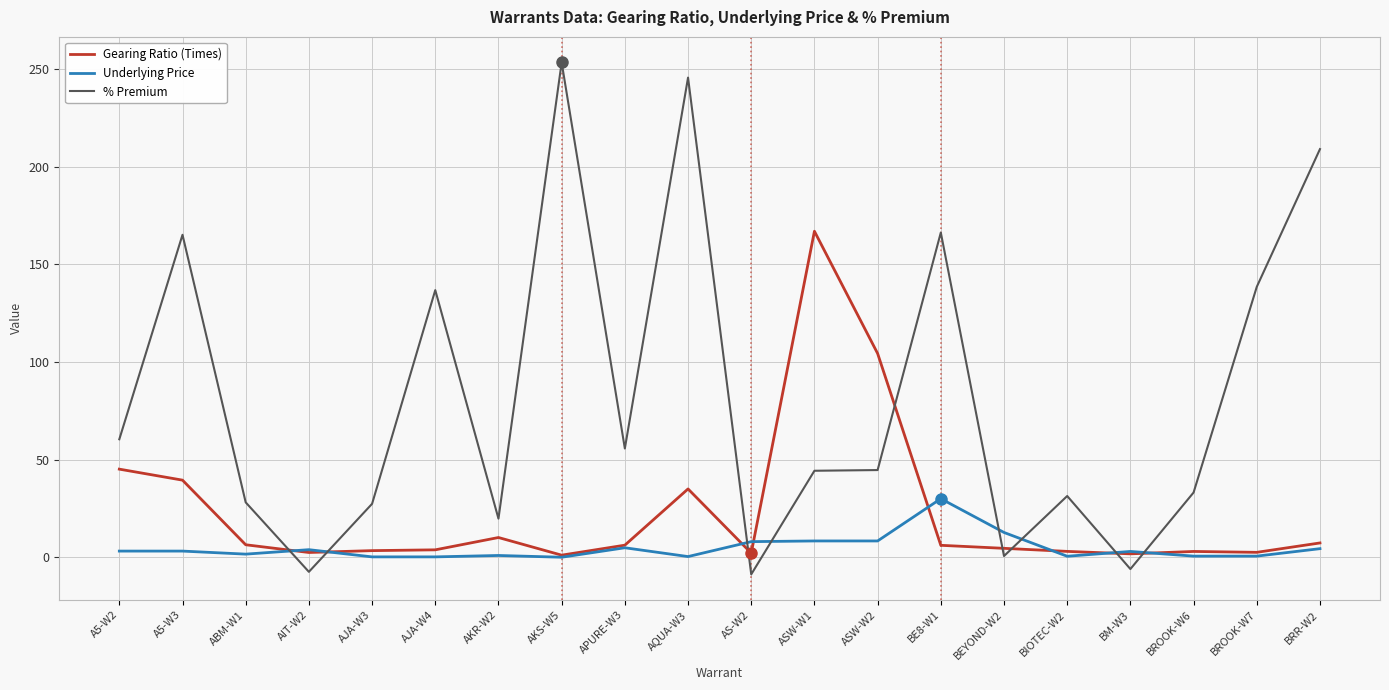

The value of % Premium at ASW-W1 is 20.4. True or false?

False